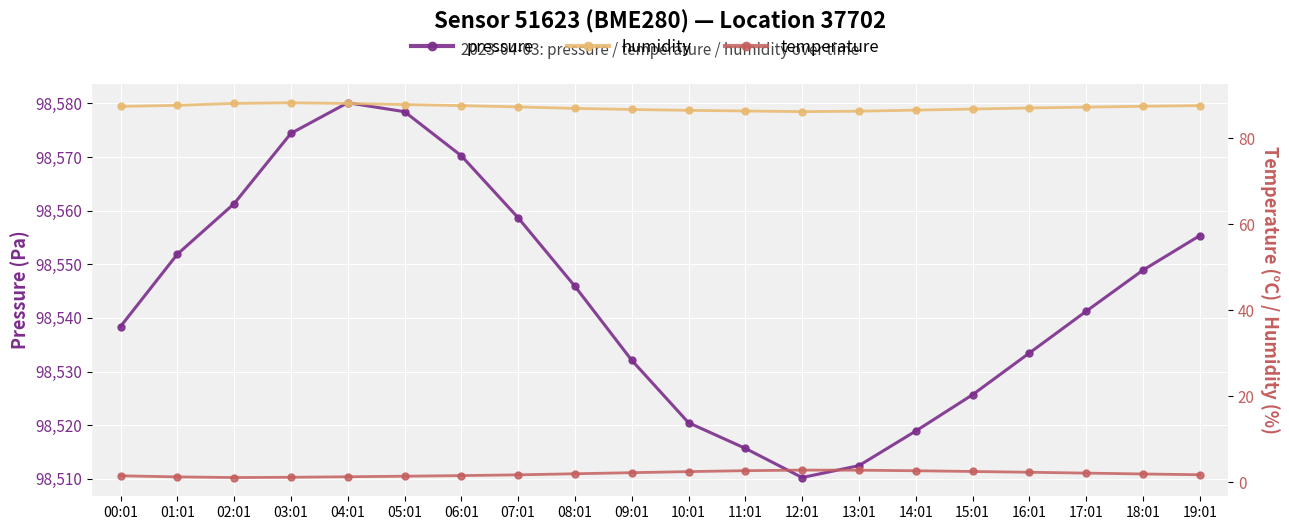

True or false: humidity and temperature cross at least once.

False